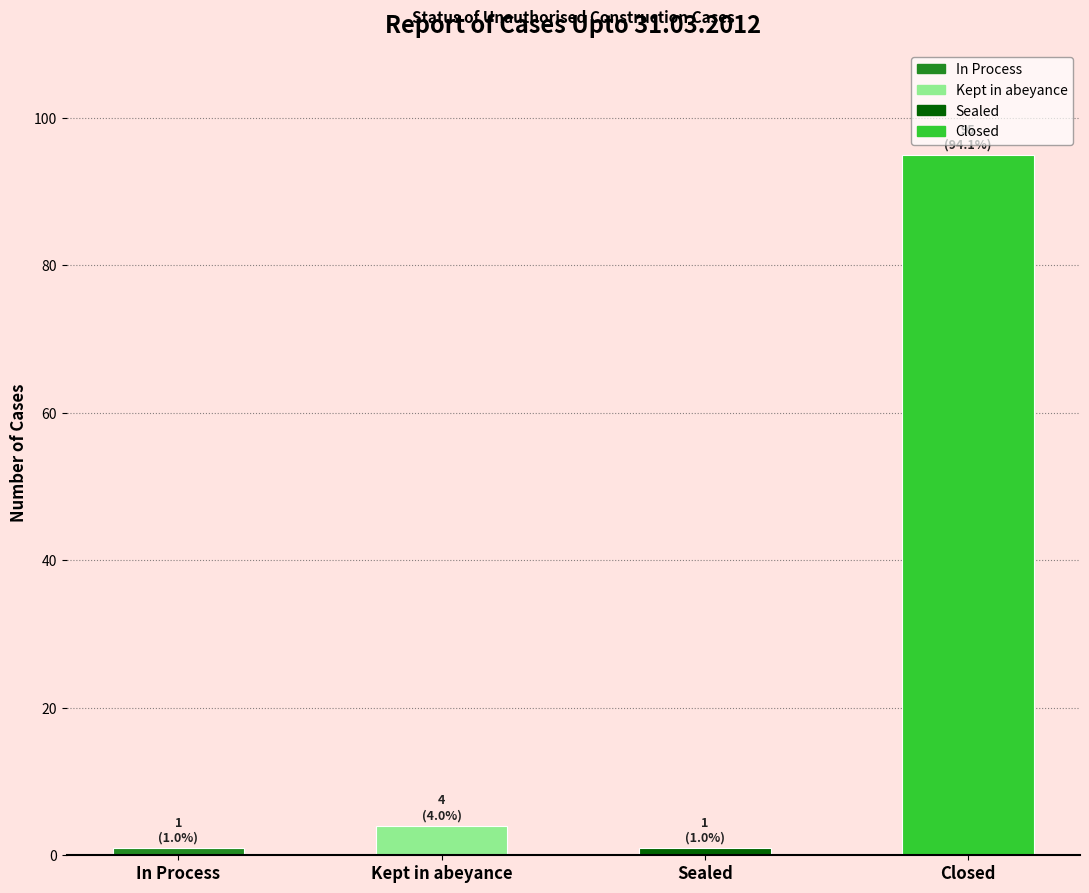

What value does the data have at In Process?

1